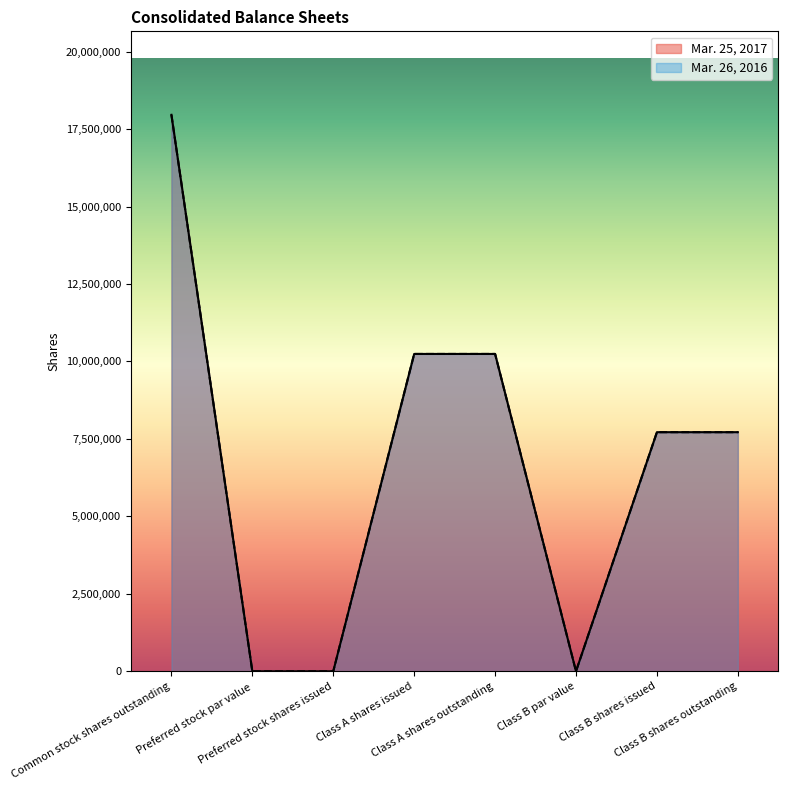

Rank the categories by Mar. 26, 2016 value from lowest to highest.

Preferred stock par value, Preferred stock shares issued, Class B par value, Class B shares issued, Class B shares outstanding, Class A shares issued, Class A shares outstanding, Common stock shares outstanding